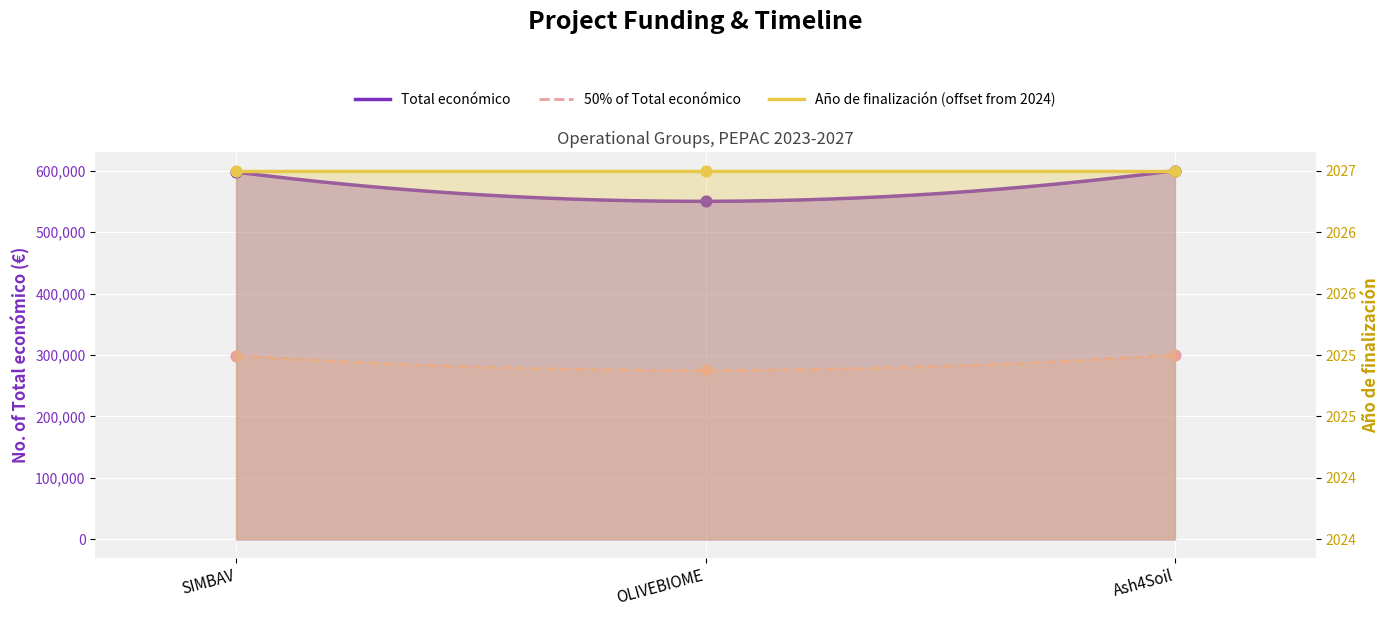

What is the ratio of the value at OLIVEBIOME to the value at SIMBAV?

0.9